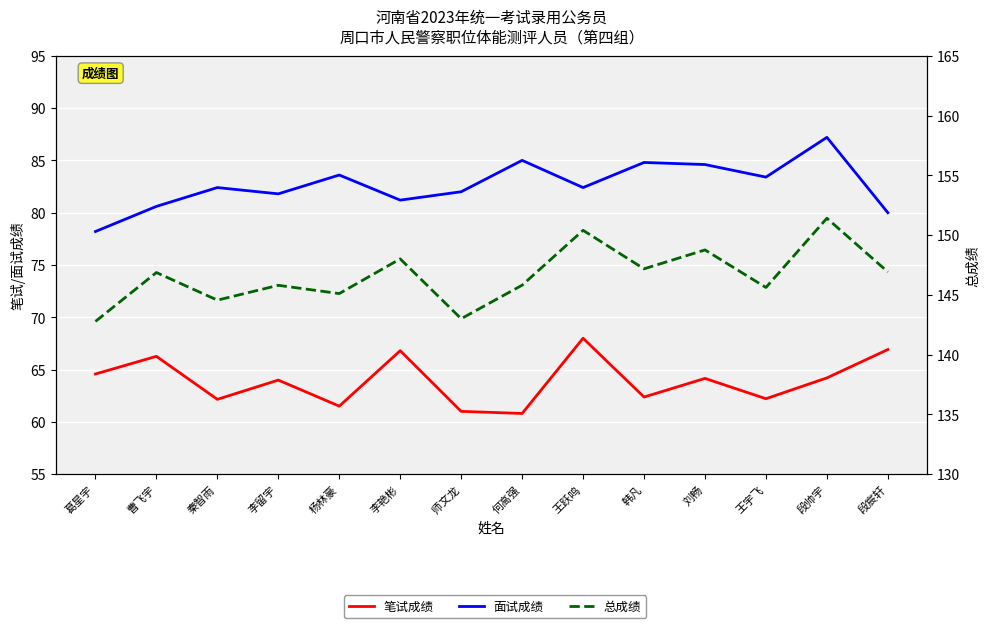

Is it true that 面试成绩 equals 20.5 at 杨林豪?

False